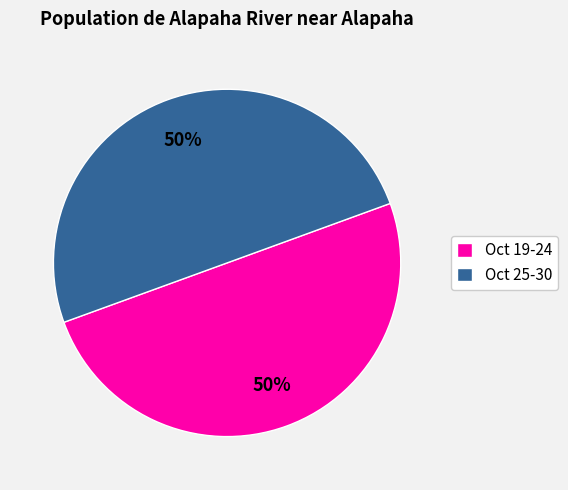

Is it true that Oct 25-30 is 50% of the pie?

True